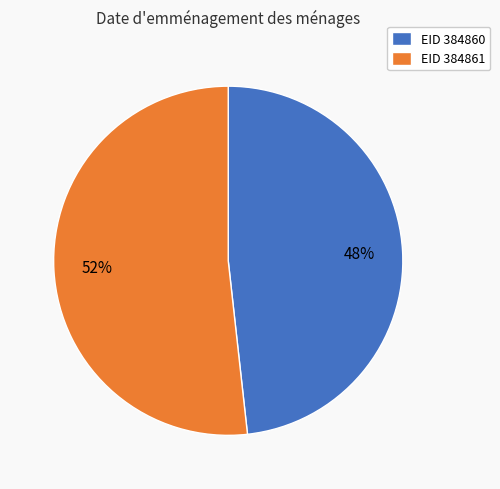

Which slice is the smallest?

EID 384860